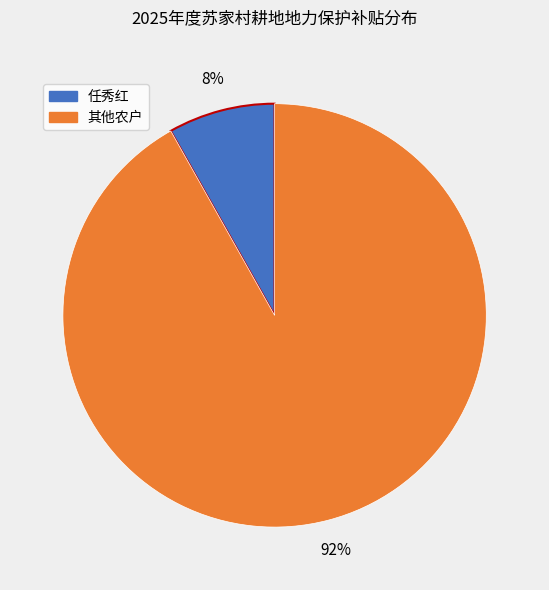

To the nearest percent, what is the difference between the largest and smallest slice percentages?

84%